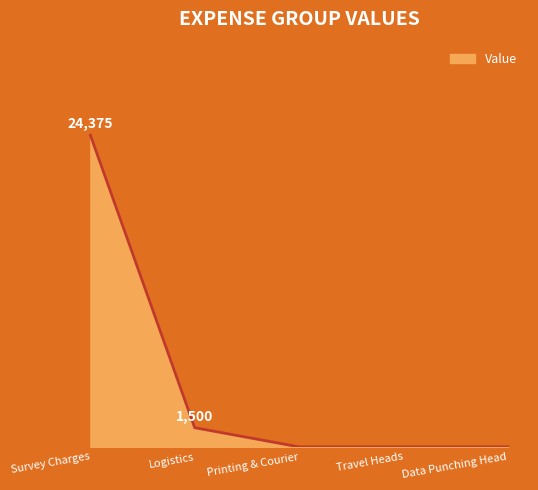

Does the chart display data point markers on the line(s)?

No